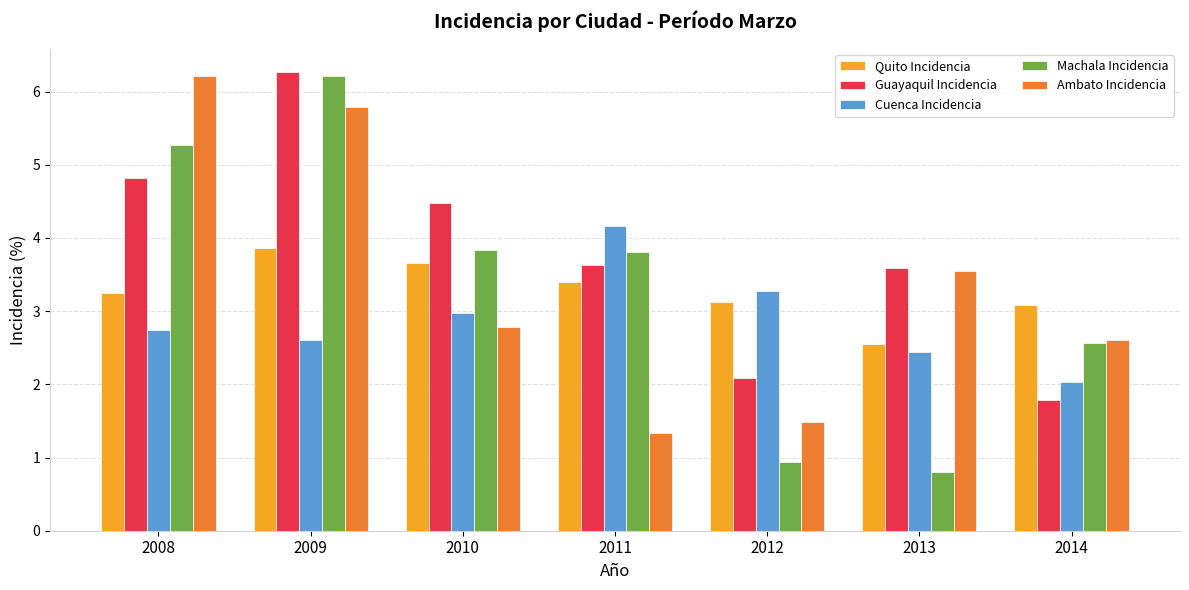

True or false: Guayaquil Incidencia has a value of 2.9 at 2009.

False